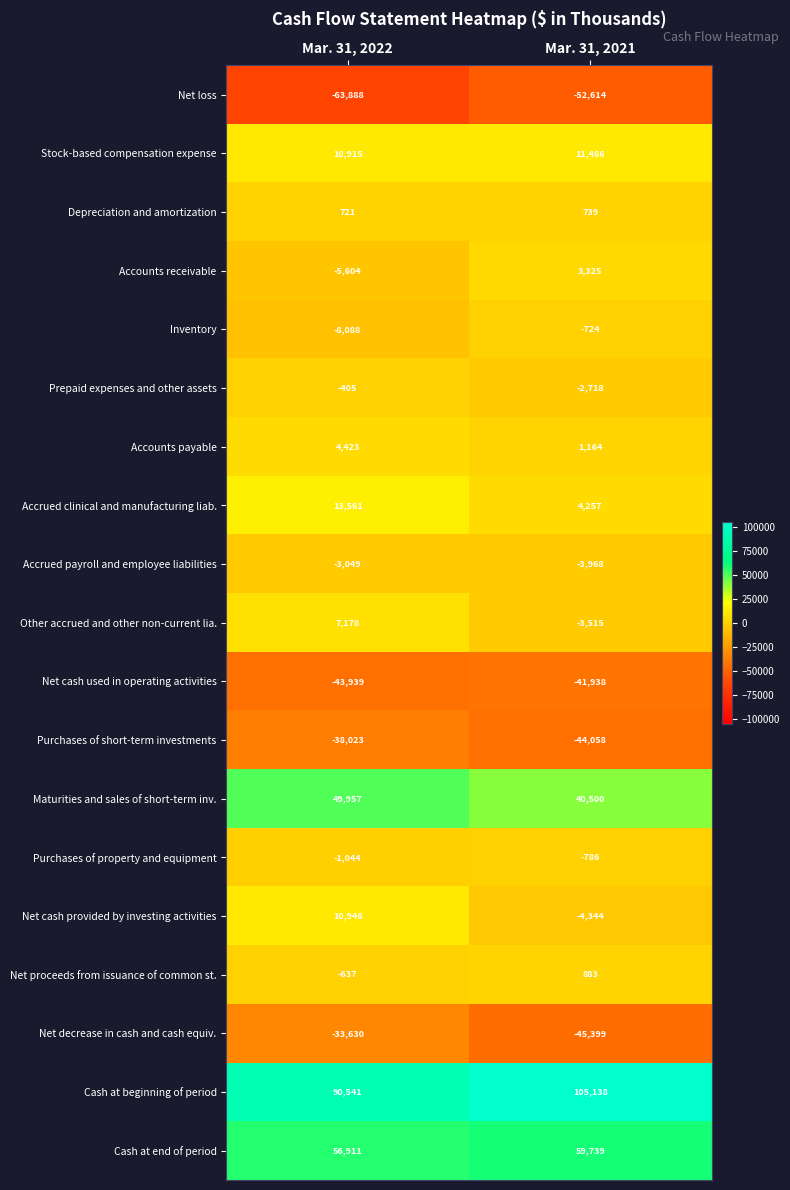

At which label is Stock-based compensation expense closest to 11200?

Mar. 31, 2022